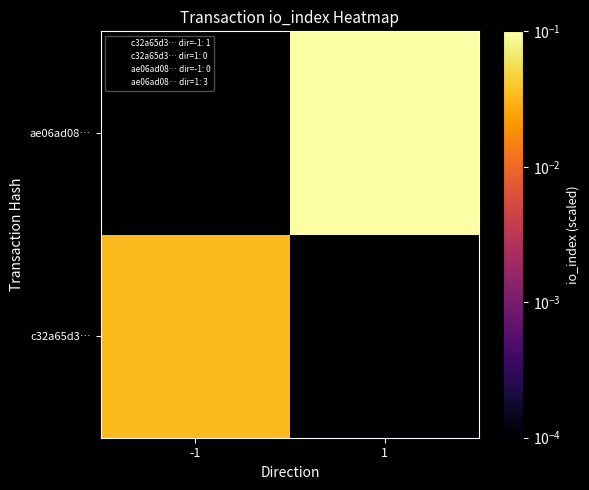

Which category has the highest value across all series?

1